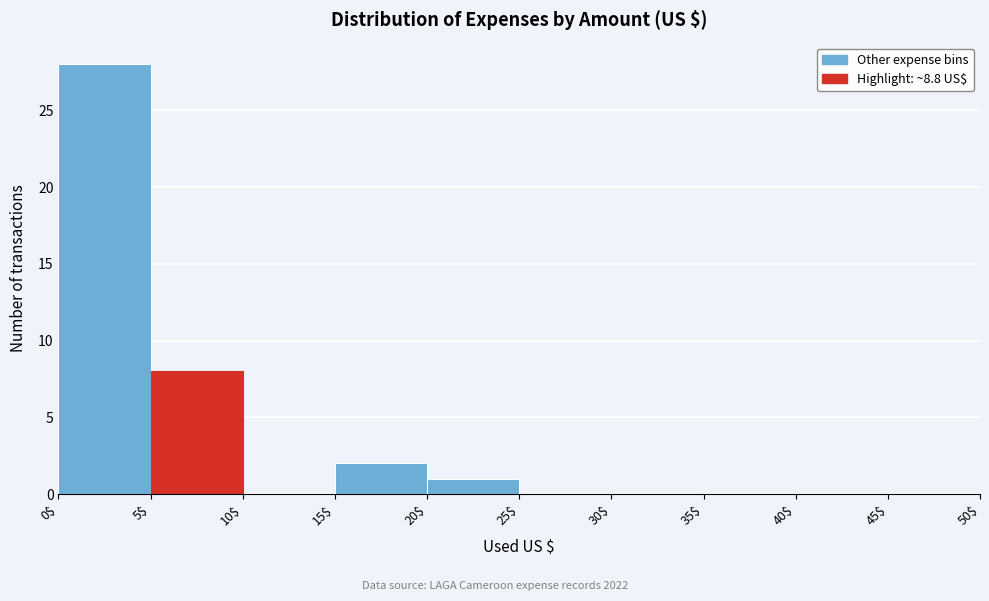

How tall is the bar that spans 0$ to 5$ on the x-axis? The values are not printed on the chart, so give them approximately, as read against the axis.

28